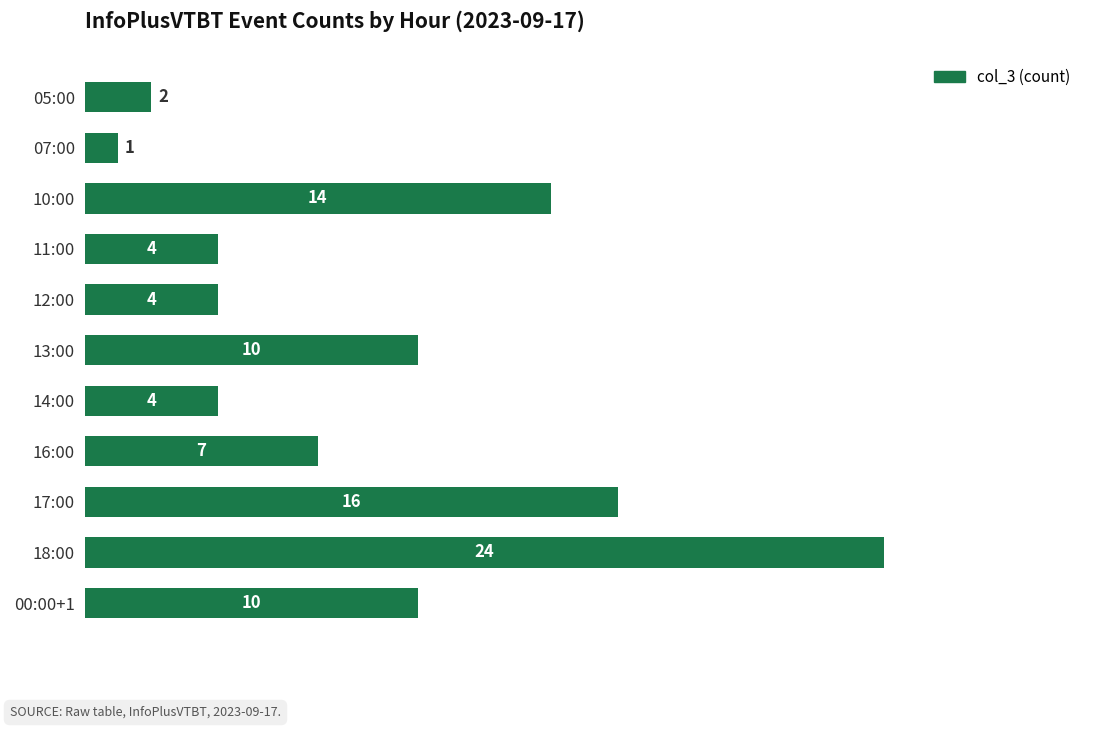

True or false: the data shows 5 at 16:00.

False